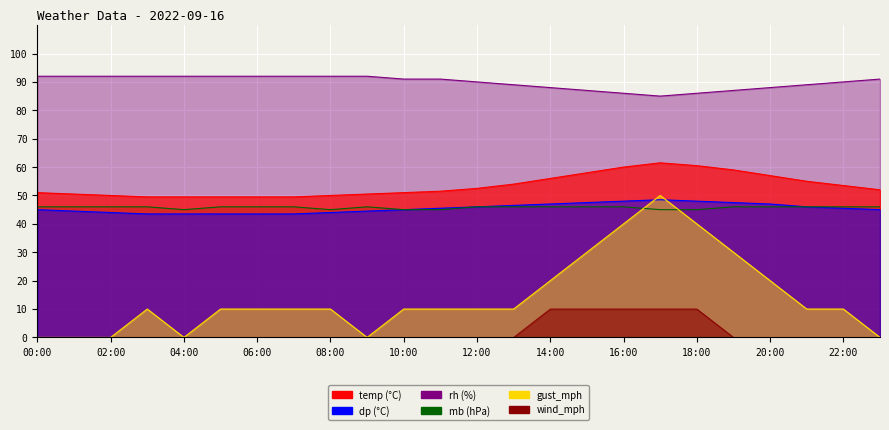

How many gust_mph values are between 10 and 20?

13